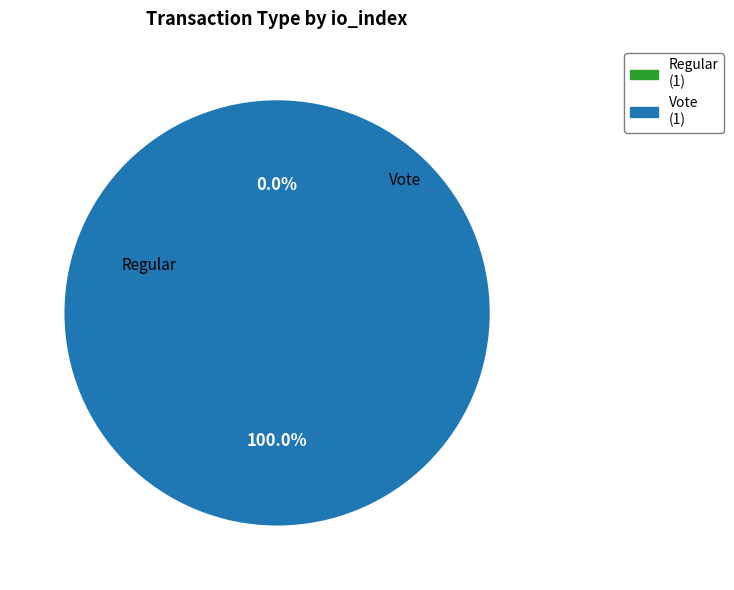

To the nearest percent, what portion does Vote (io_index=2) represent?

100%